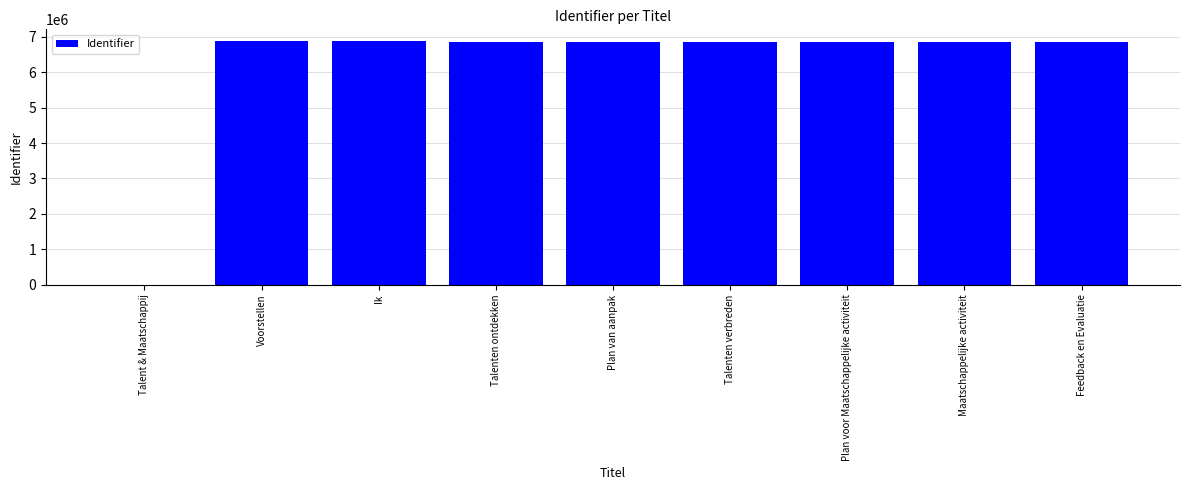

What is the sum of the values at Plan voor Maatschappelijke activiteit and Voorstellen?

13709616